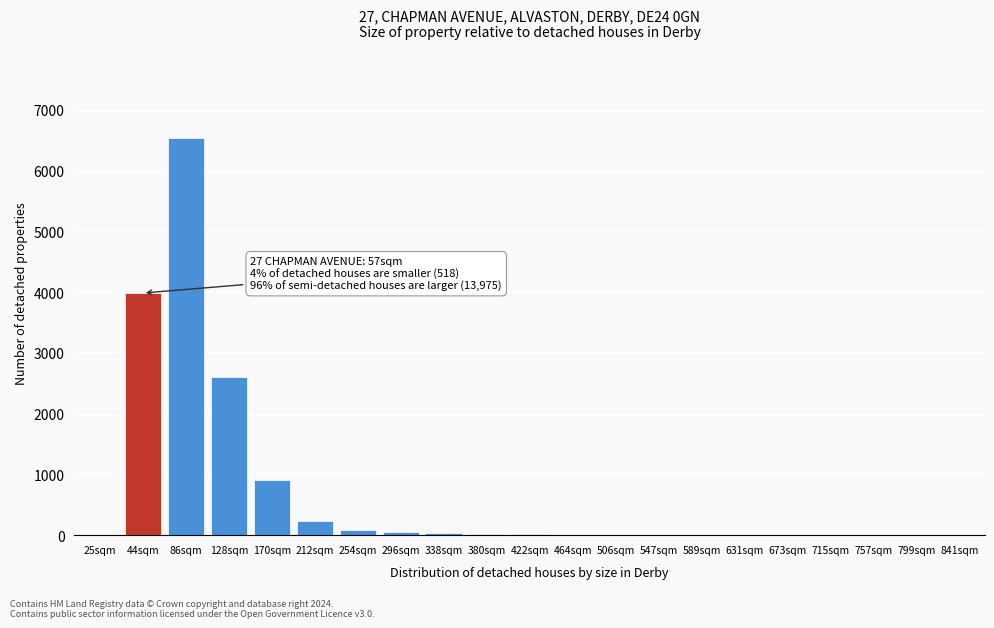

Where is the data nearest to the value 3271?

128sqm